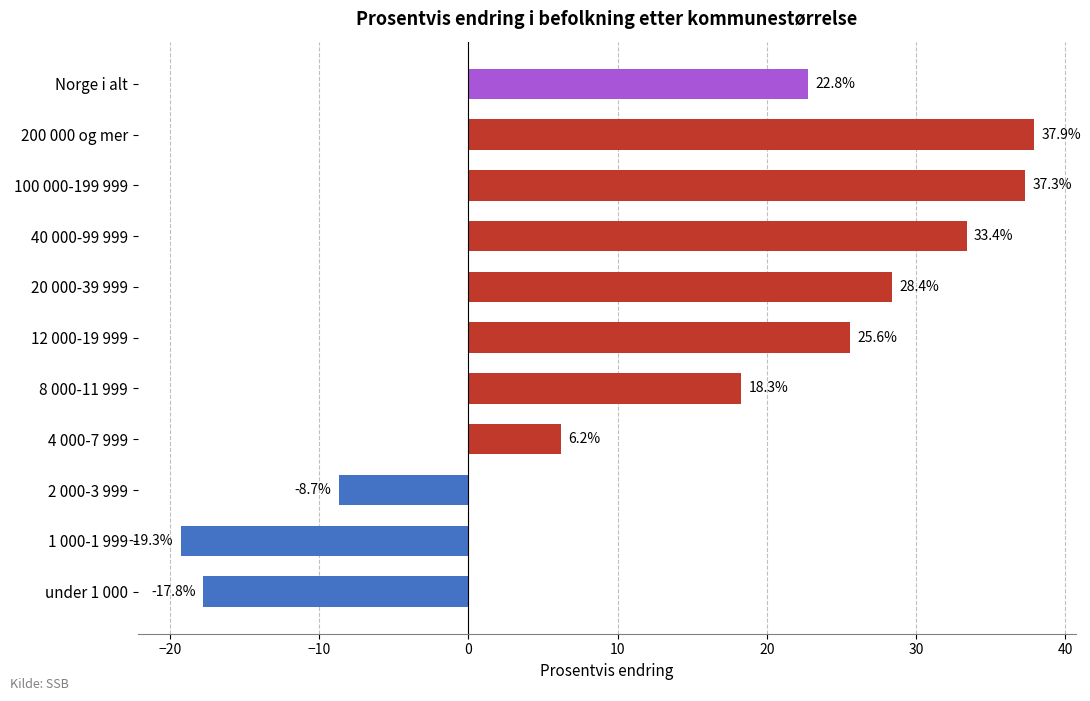

Reading bottom to top, list all the values displayed in this chart.

-17.8	-19.3	-8.7	6.2	18.3	25.6	28.4	33.4	37.3	37.9	22.8